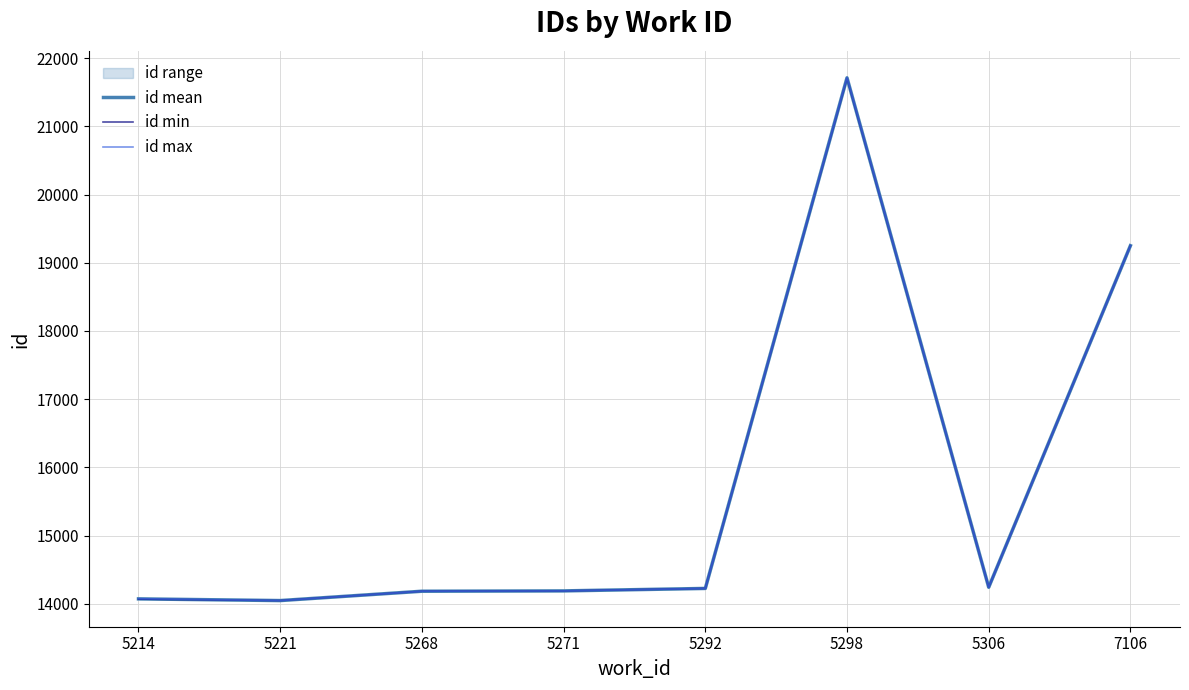

Is it true that id mean equals 14188 at 5271?

True